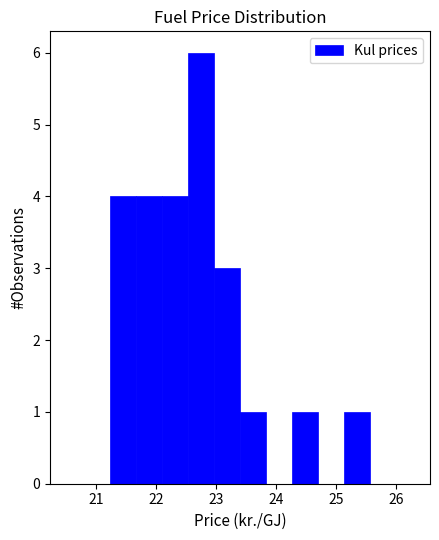

Reading left to right, transcribe this chart: for each bar, give the range it covers on the x-axis and its height. Neither the bar edges nor the heights are printed on the chart, so give them approximately, as read against the axes.

21.2 to 21.7: 4
21.7 to 22.1: 4
22.1 to 22.5: 4
22.5 to 23.0: 6
23.0 to 23.4: 3
23.4 to 23.8: 1
23.8 to 24.3: 0
24.3 to 24.7: 1
24.7 to 25.1: 0
25.1 to 25.6: 1